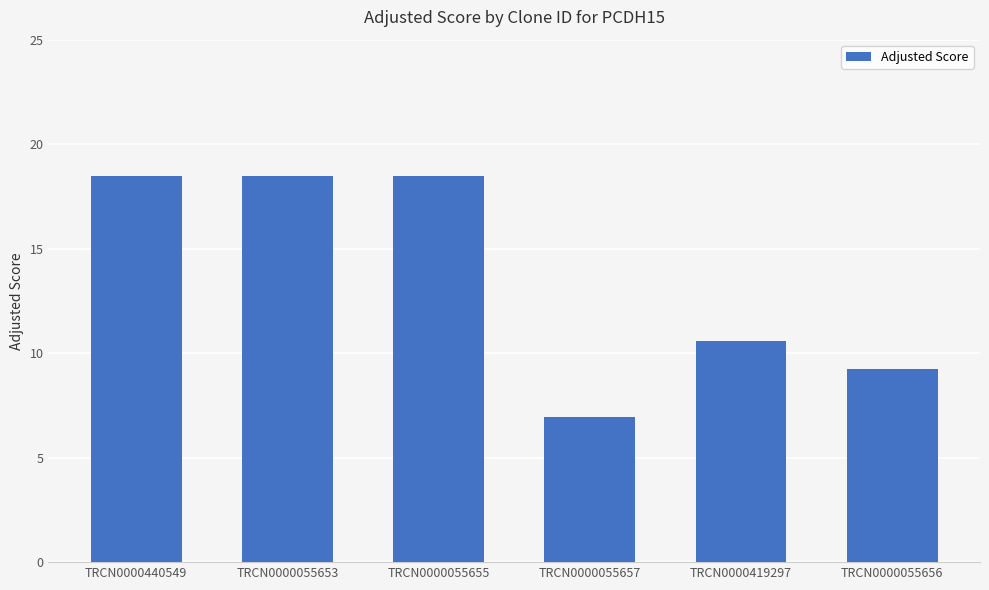

The value at TRCN0000055657 is 1.8. True or false?

False